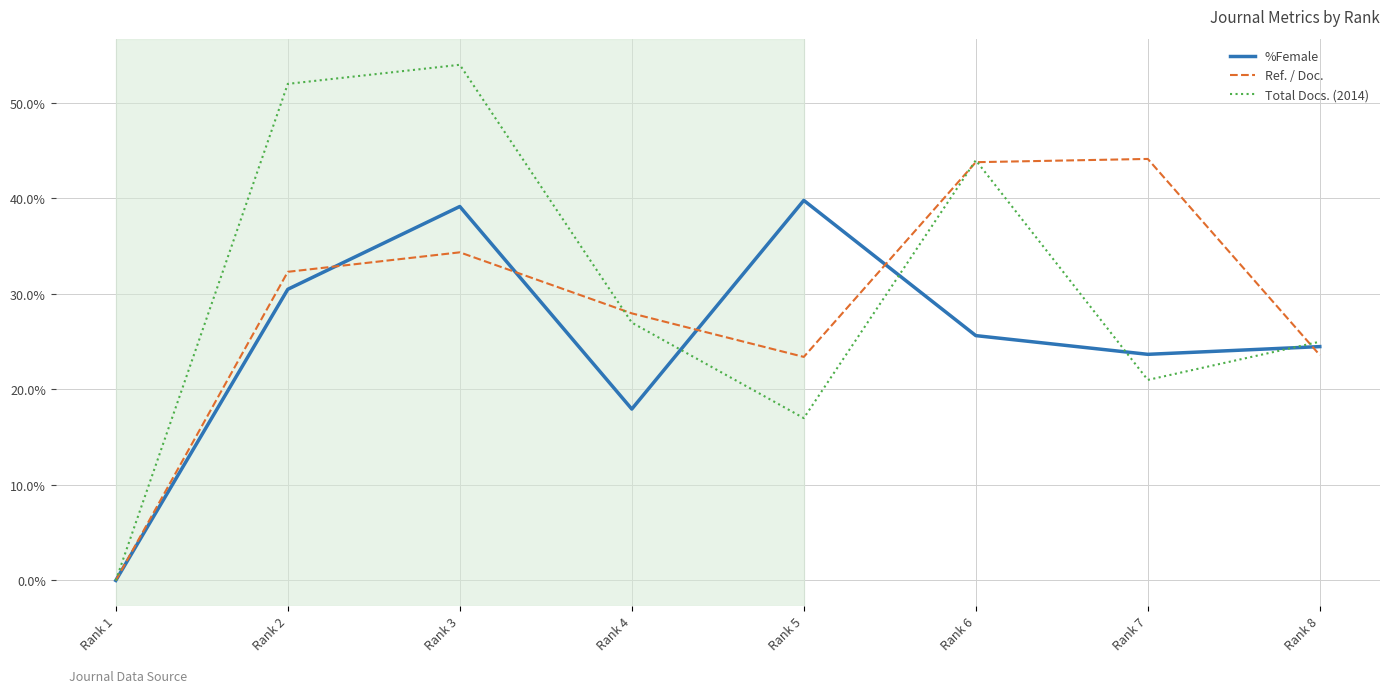

How many interior local valleys does the Ref. / Doc. series have?

1